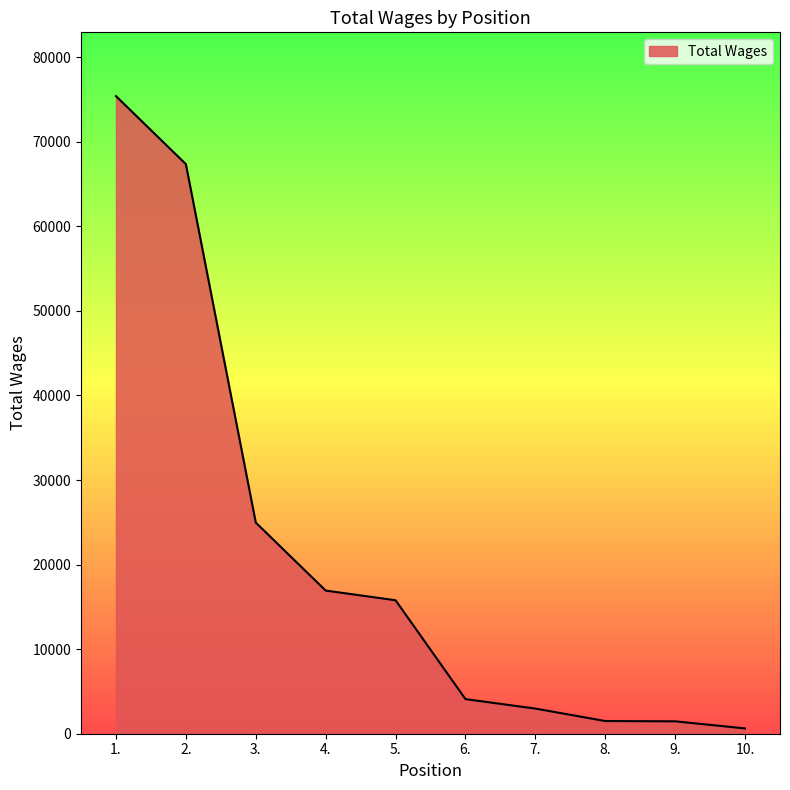

Between 5. and 2., which is larger?

2.